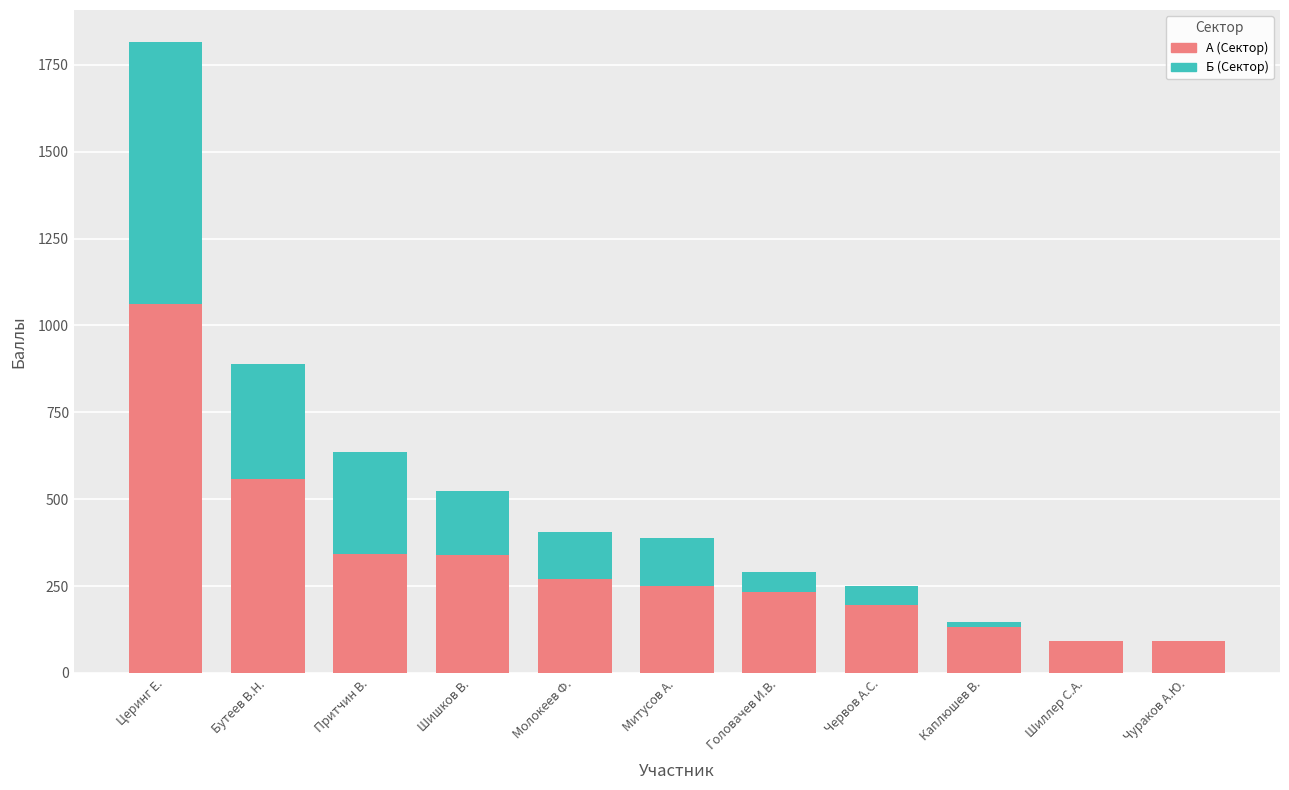

At which label does А (Сектор) reach its peak?

Церинг Е.